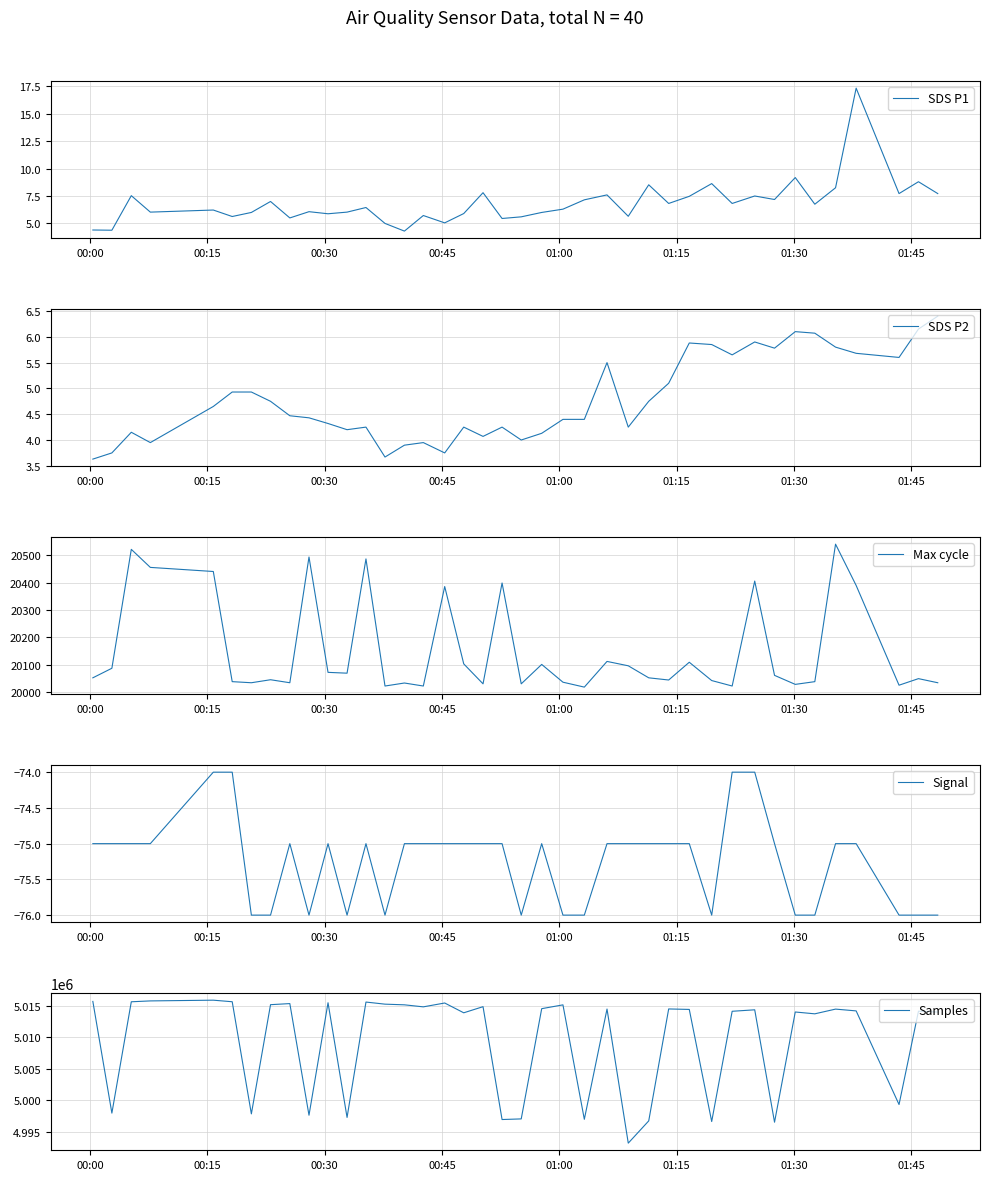

In SDS P1, how many points are higher than both neighbors (excluding endpoints)?

14